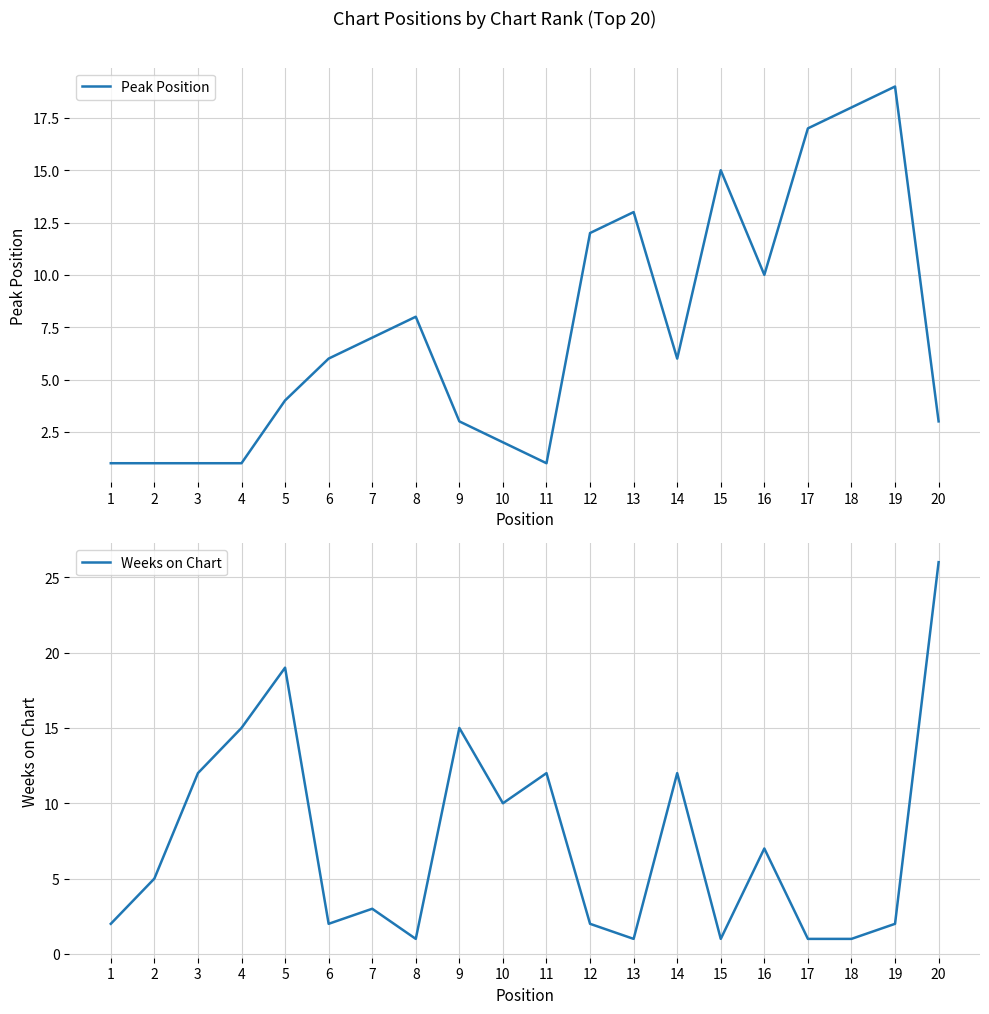

Between 19 and 20, which series saw the biggest shift?

Weeks on Chart